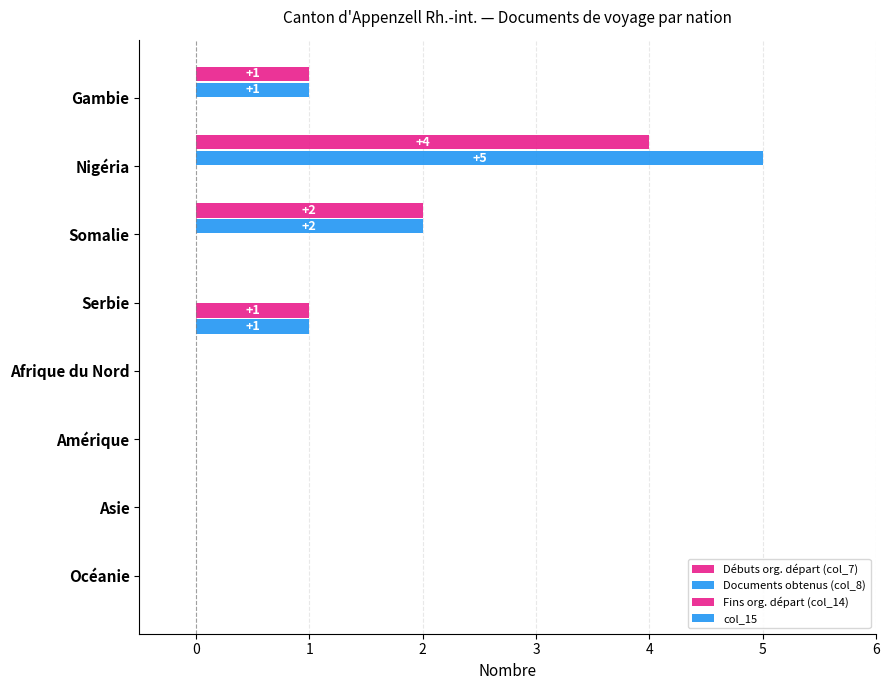

Count the number of categories in the chart.

8